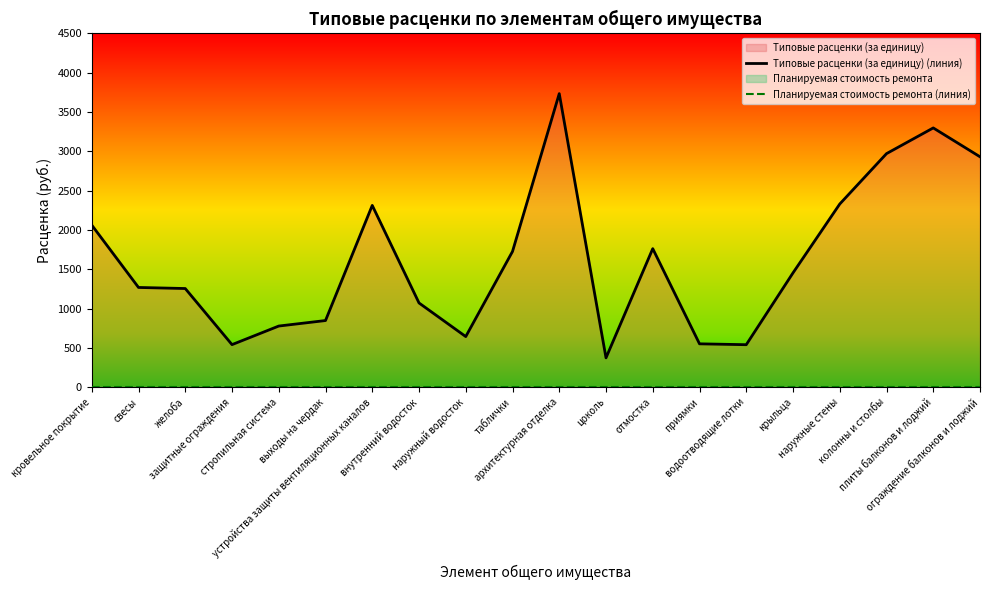

The value of Типовые расценки (за единицу) (линия) at выходы на чердак is 299.9. True or false?

False